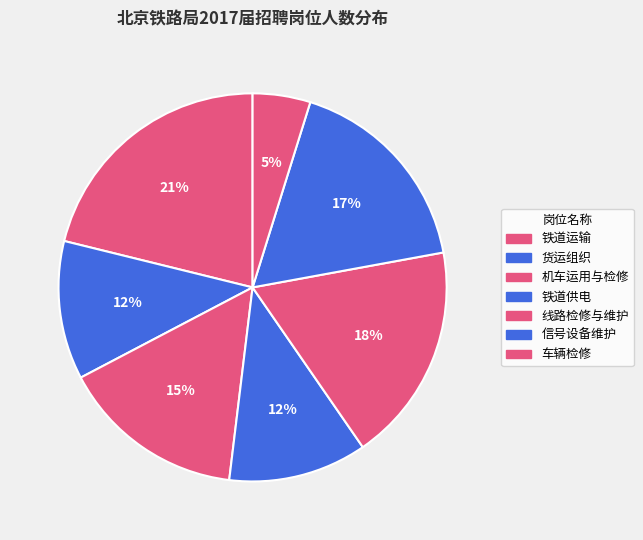

What percentage is the 信号设备维护 slice, to the nearest percent?

17%